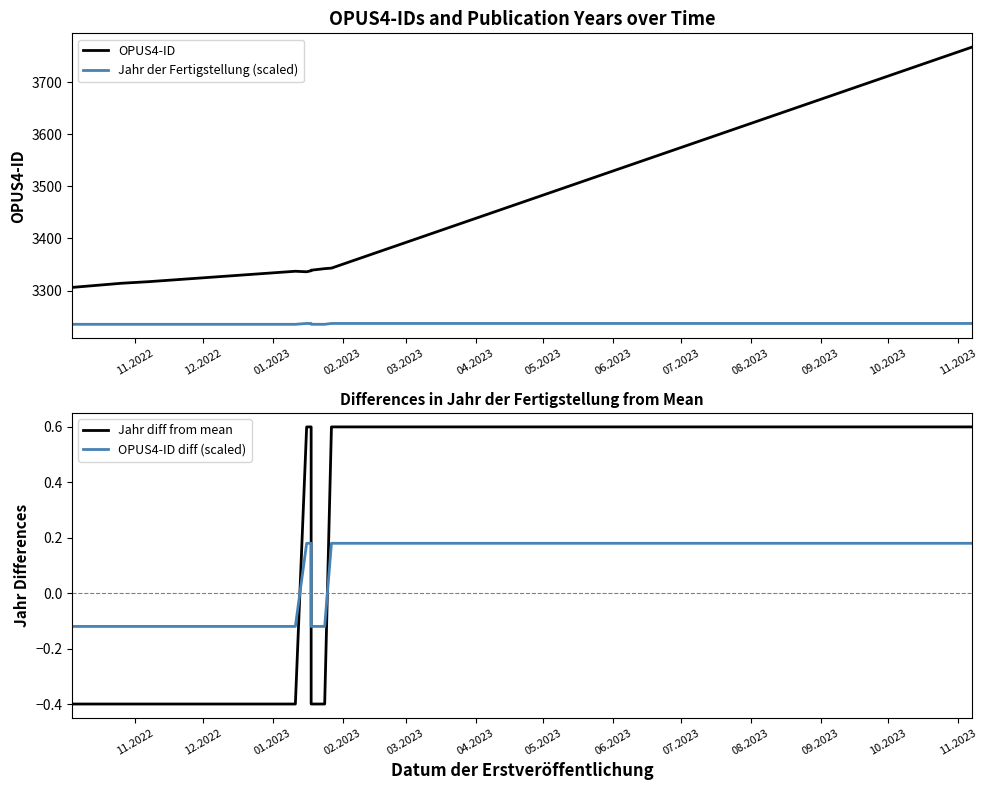

What is the minimum value for OPUS4-ID?

3306.0